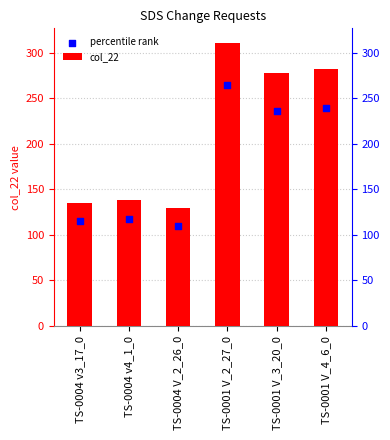

What are all the series names shown in the legend?

col_22, percentile rank